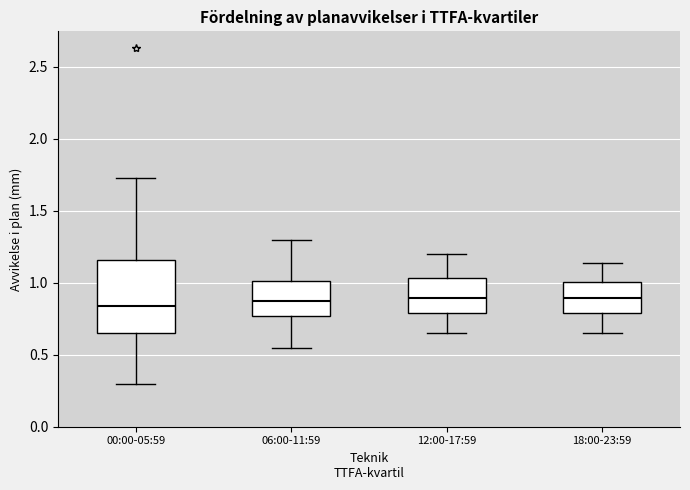

Where does the lower whisker of the box for 12:00-17:59 end on the y-axis? The values are not printed on the chart, so give them approximately, as read against the axis.

0.65